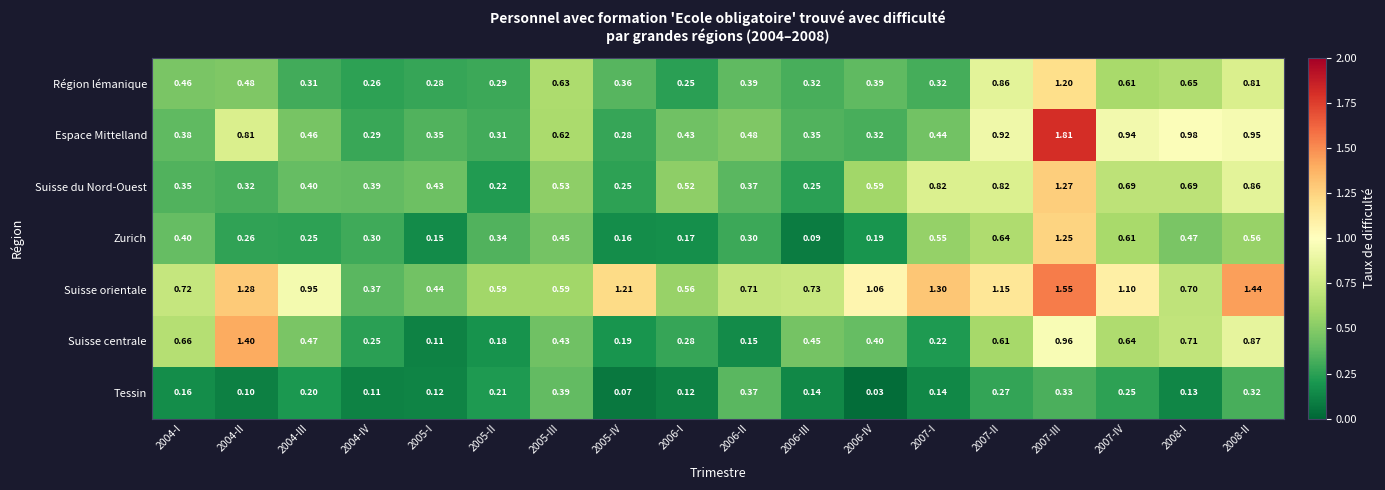

How many data points does each series have?

18